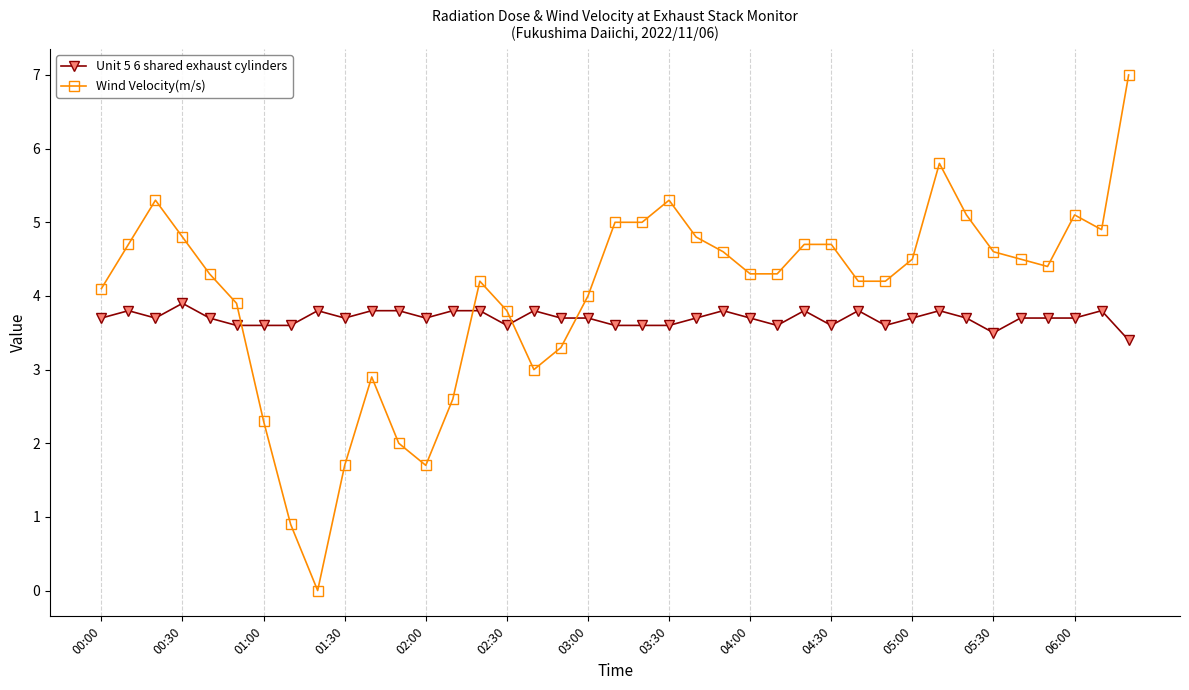

What is the difference between the maximum and minimum values in the Unit 5 6 shared exhaust cylinders series?

0.5